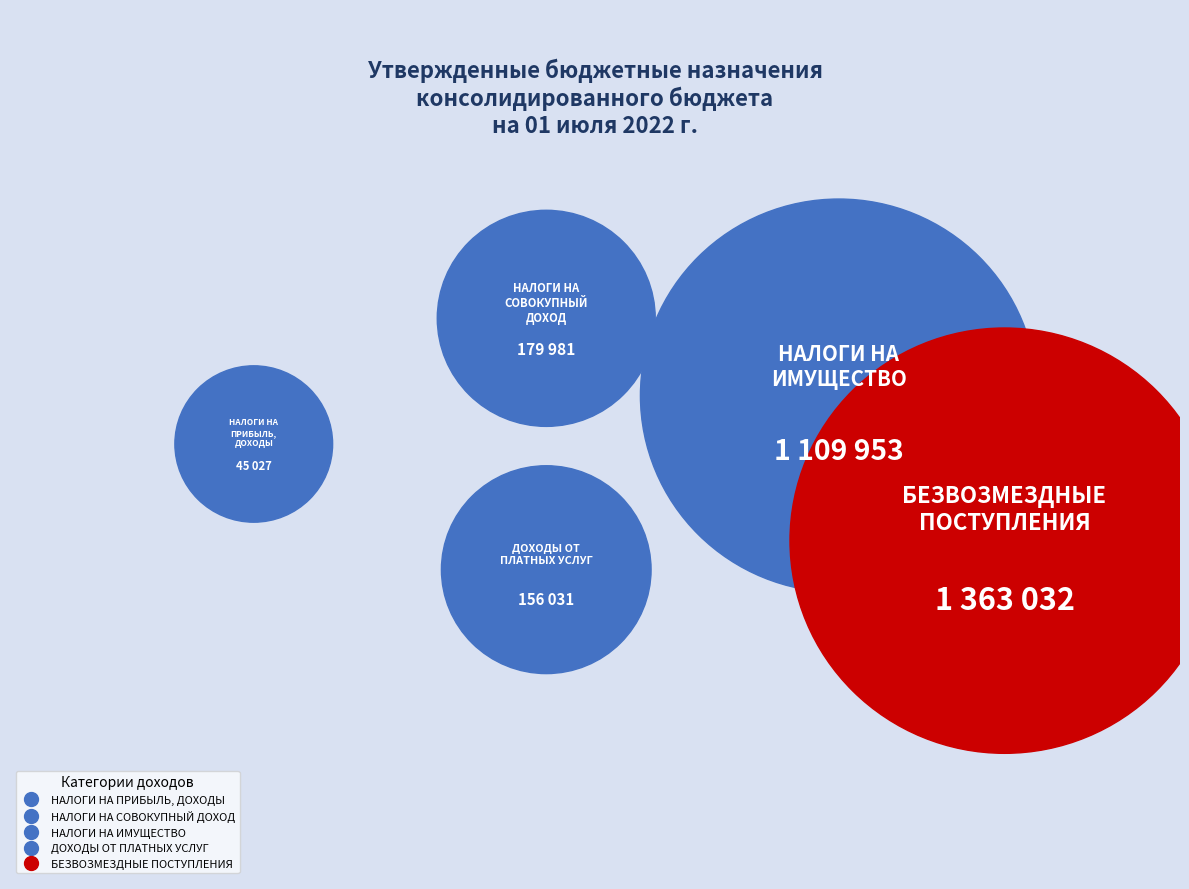

Count the number of slices in the pie.

5